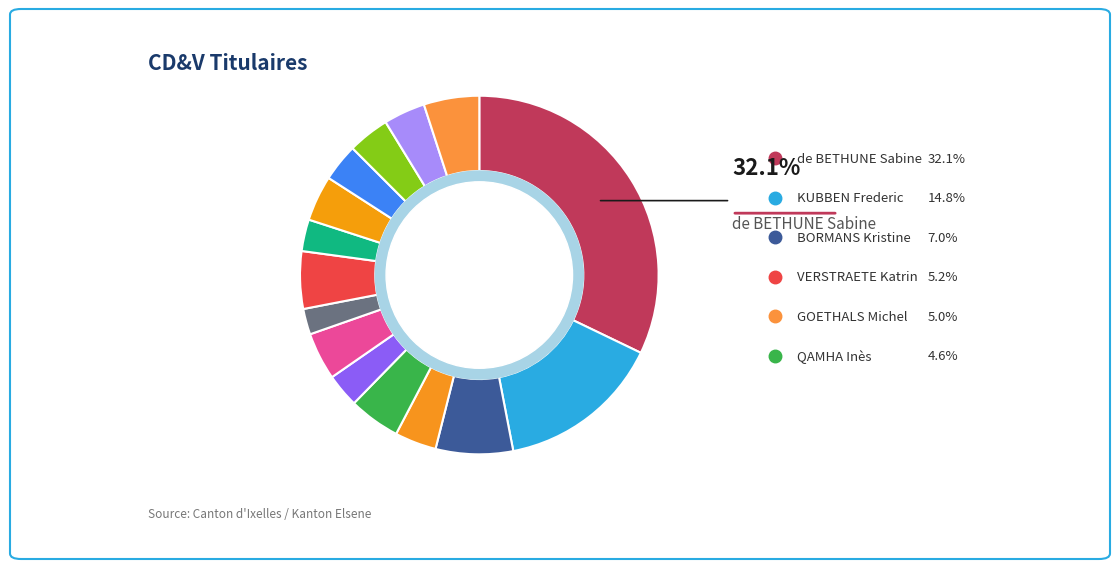

Count the number of slices in the pie.

15